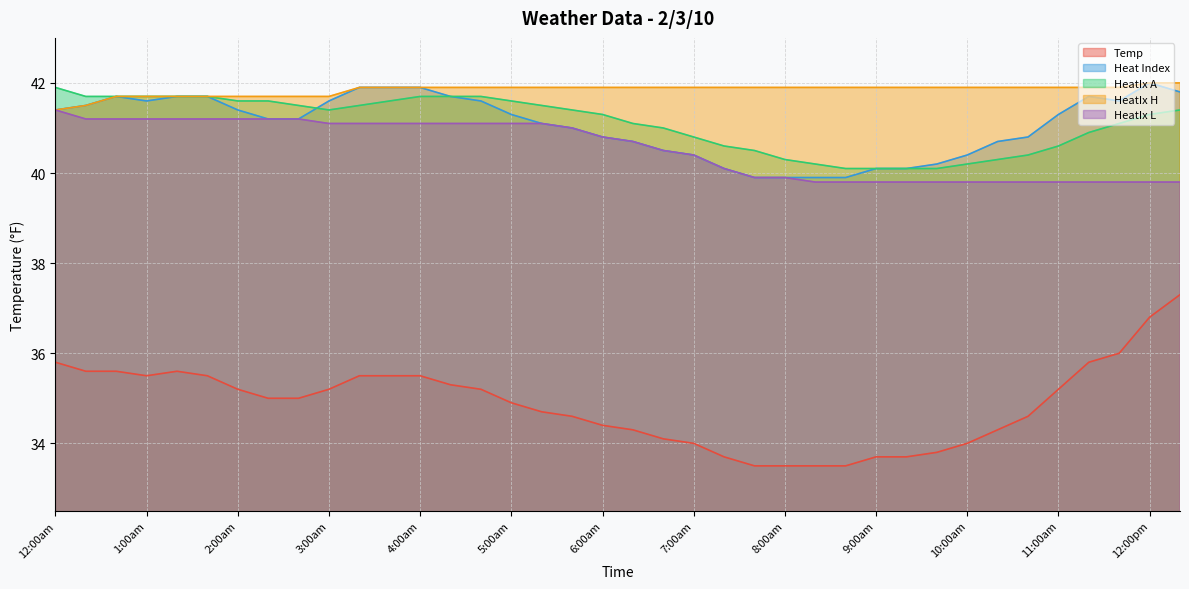

Is it true that HeatIx H equals 59.6 at 1:39am?

False